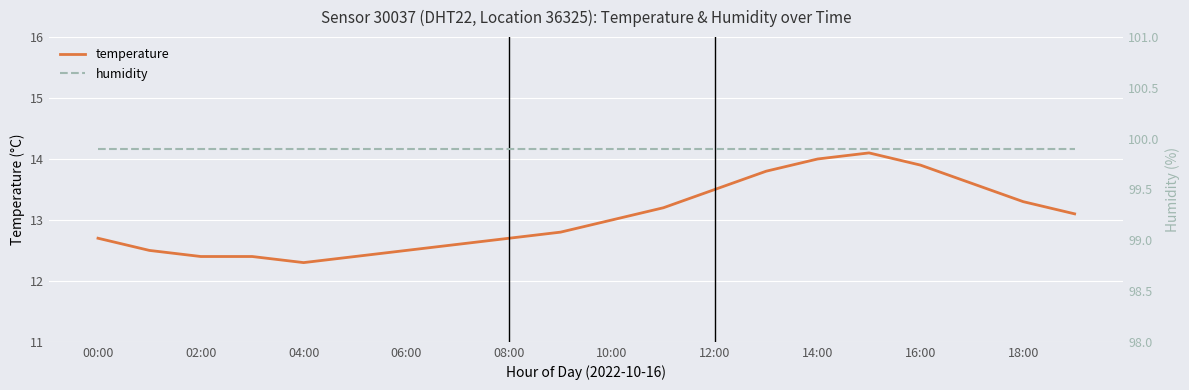

What is the smallest value displayed?

12.3